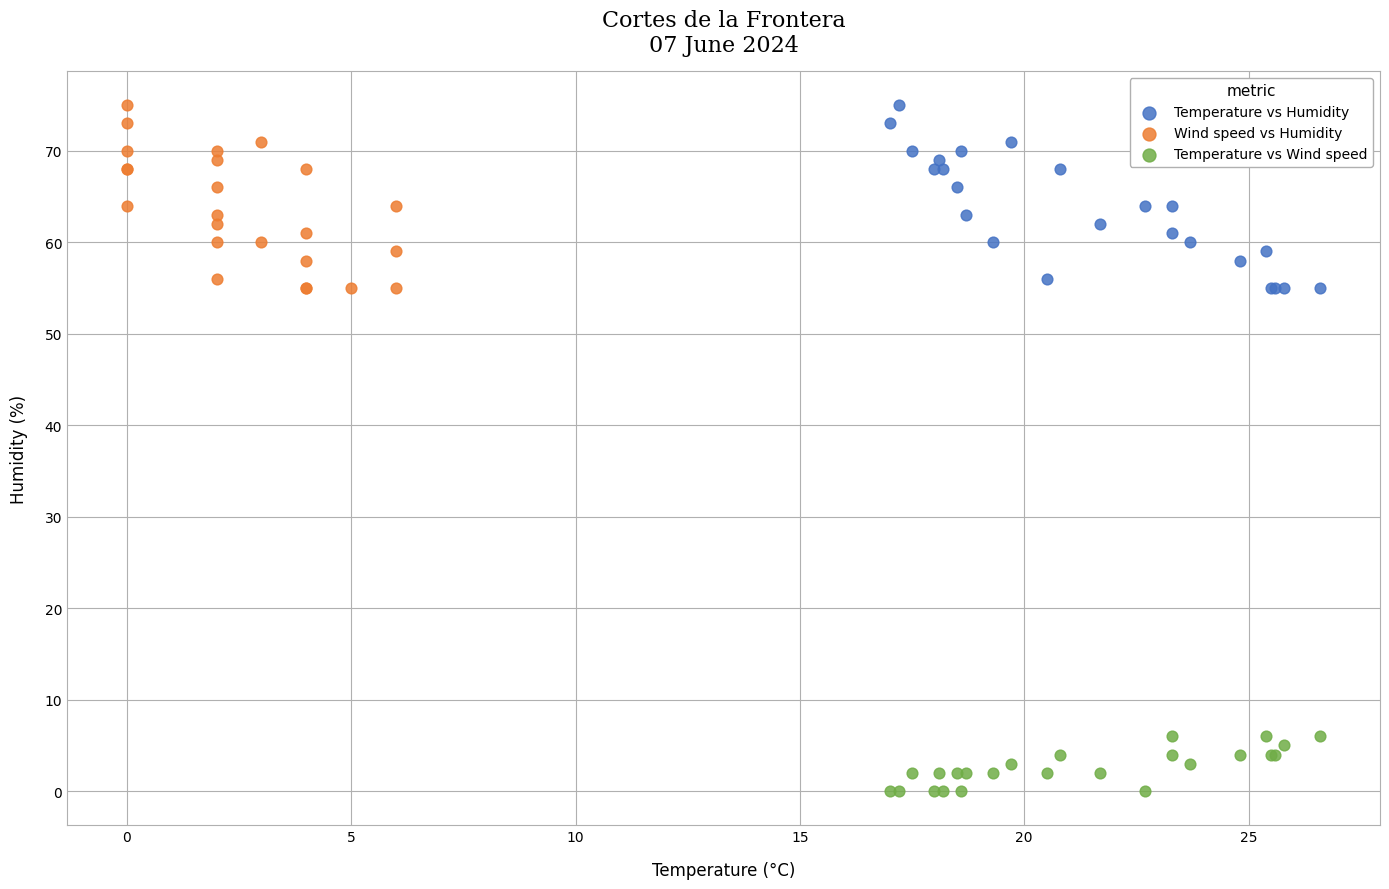

What are all the series names shown in the legend?

Temperature vs Humidity, Wind speed vs Humidity, Temperature vs Wind speed